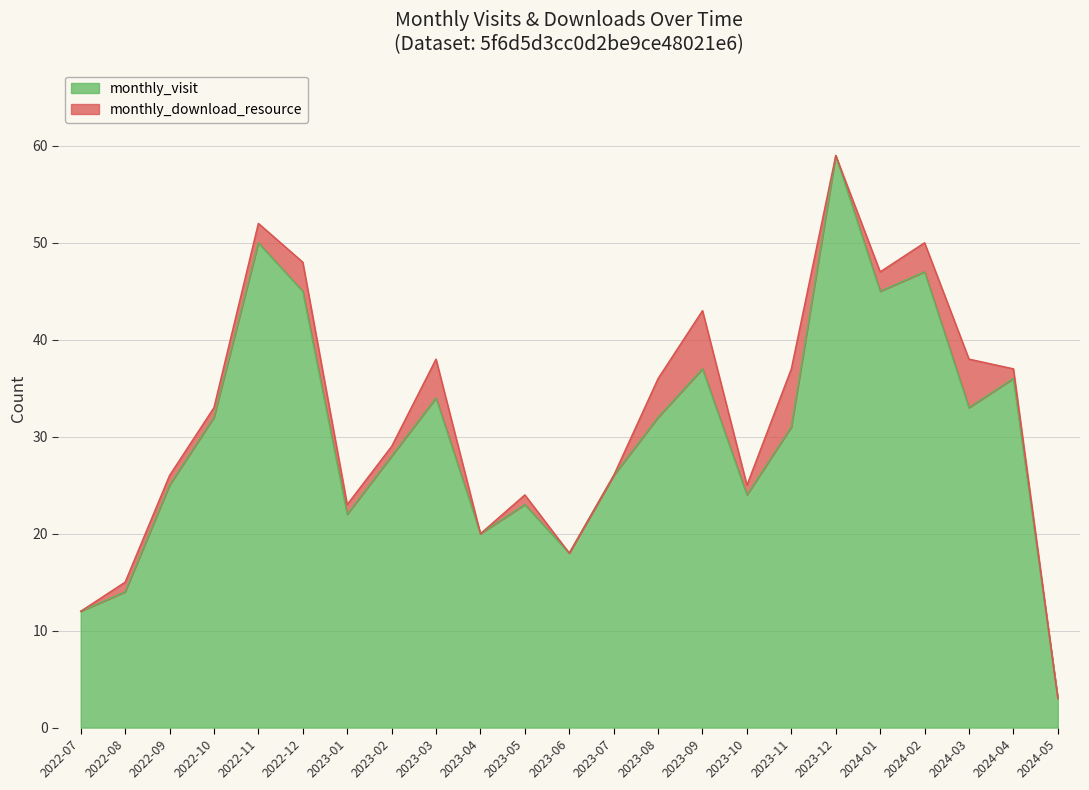

What is the difference between the maximum and minimum values?

56